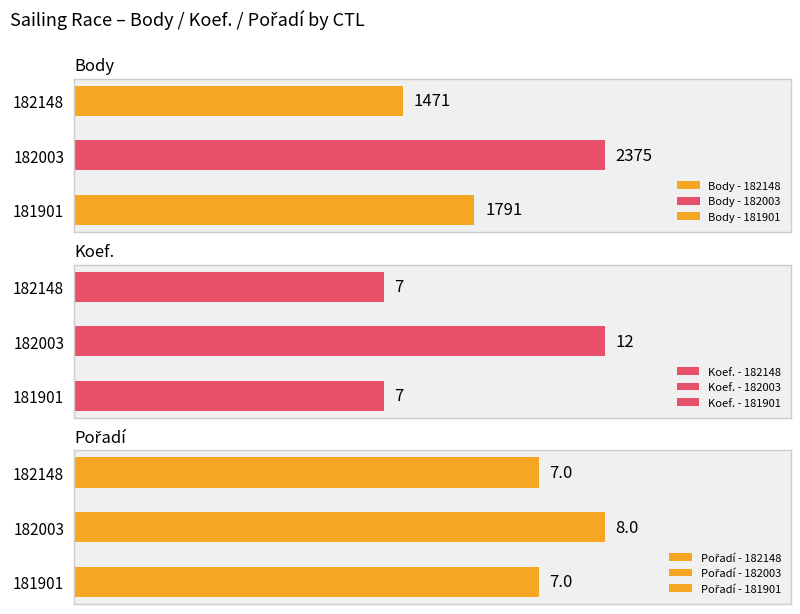

What is the minimum value shown in the chart?

7